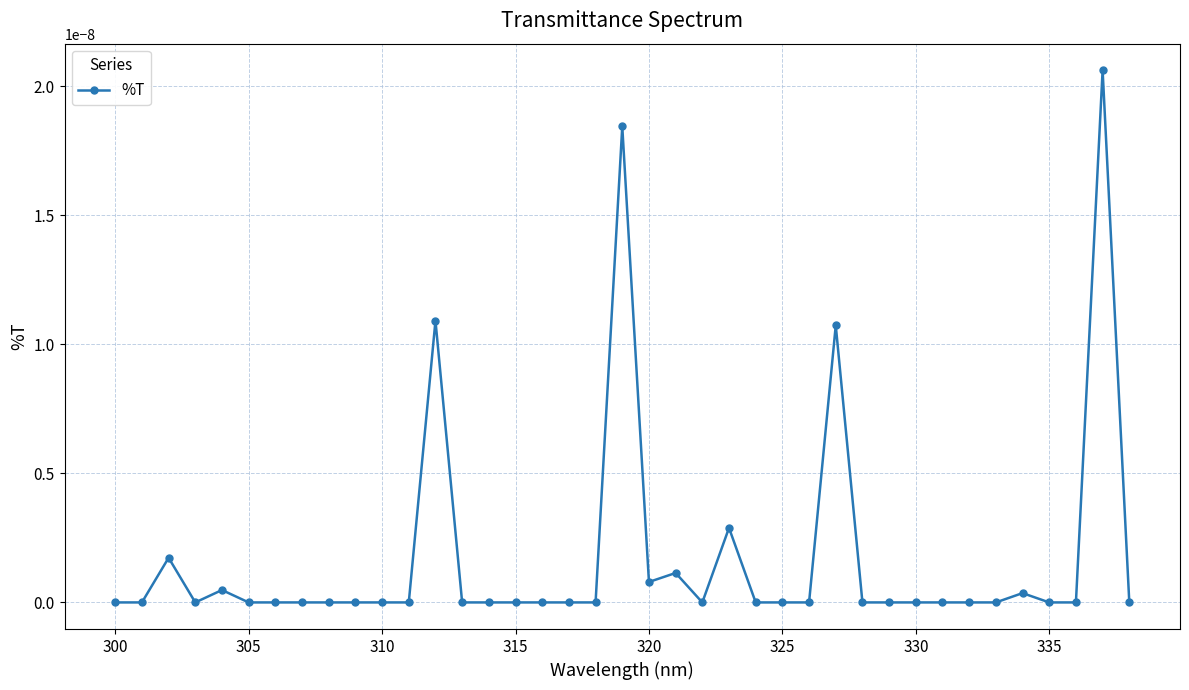

True or false: the data has more than 2 interior local peaks.

True